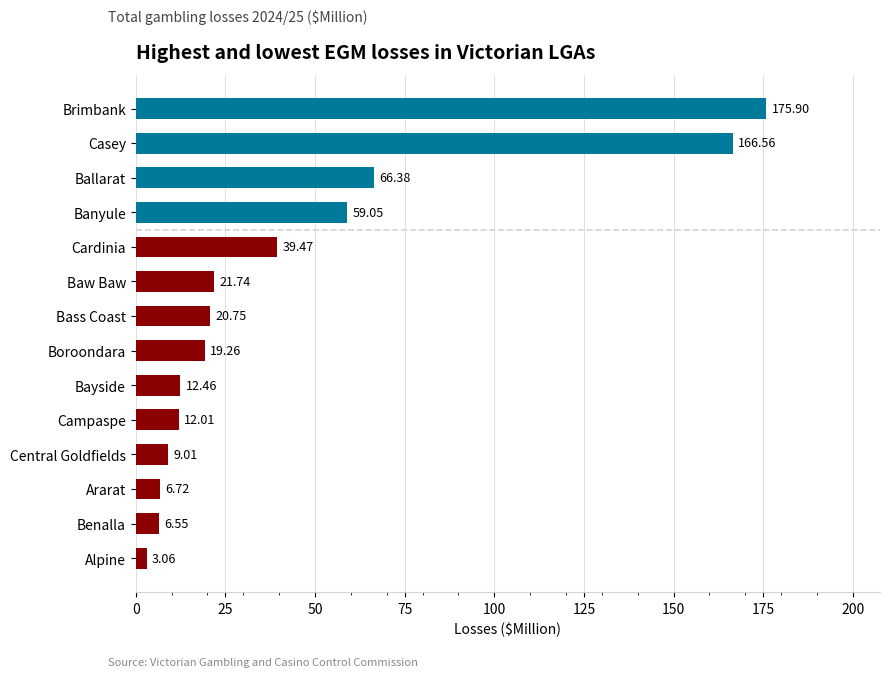

Where is the data nearest to the value 89?

Ballarat